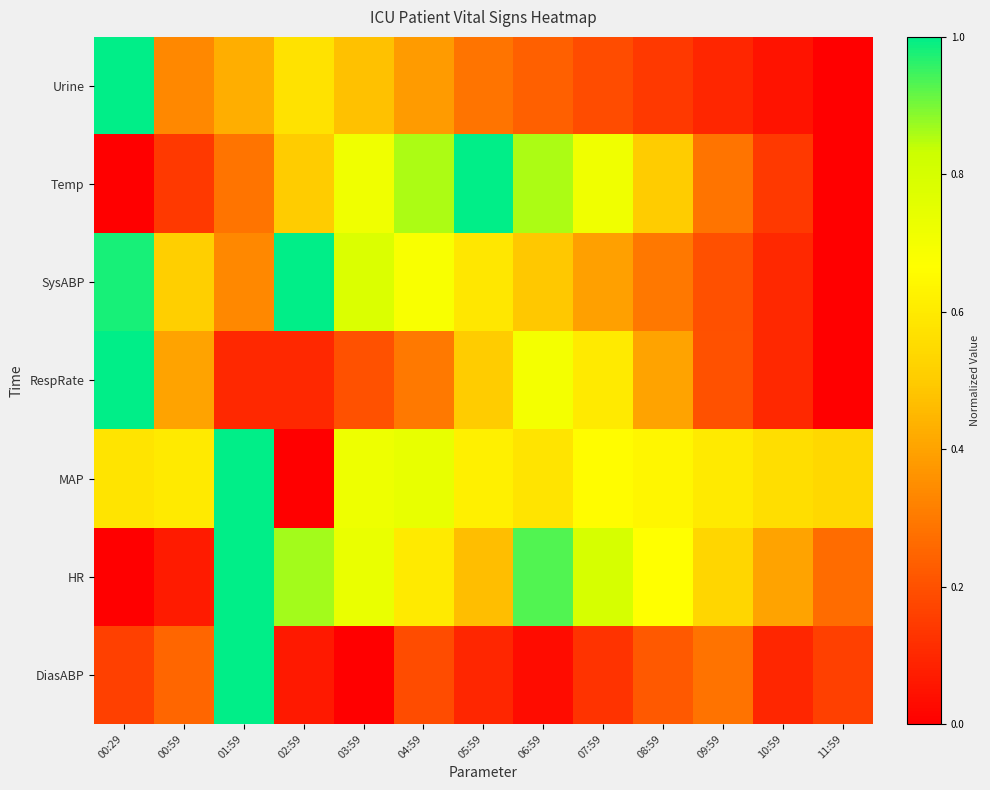

List the series in order of their peak value, lowest first.

DiasABP, HR, MAP, RespRate, SysABP, Temp, Urine